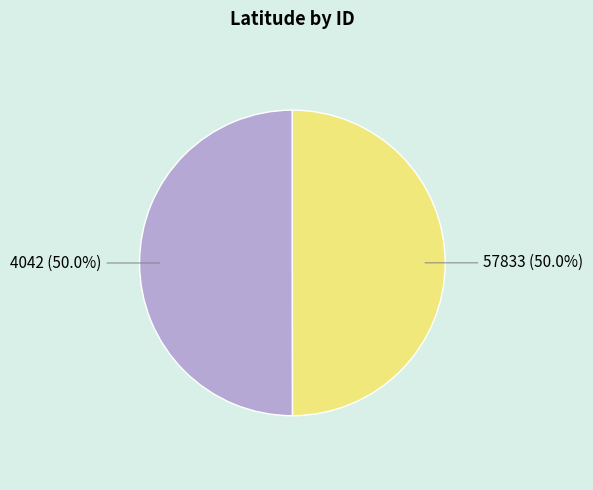

The 57833 slice represents 50% of the pie. True or false?

True